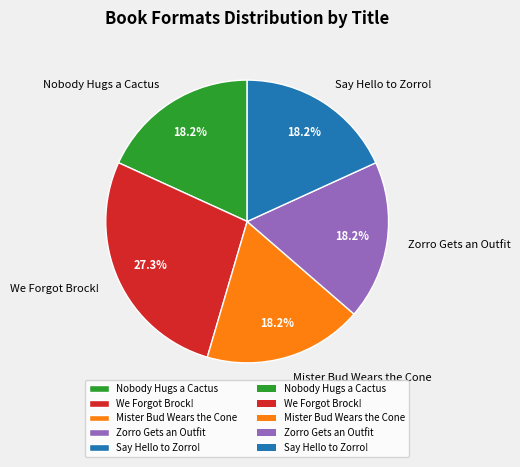

Is there a majority slice in this chart?

No